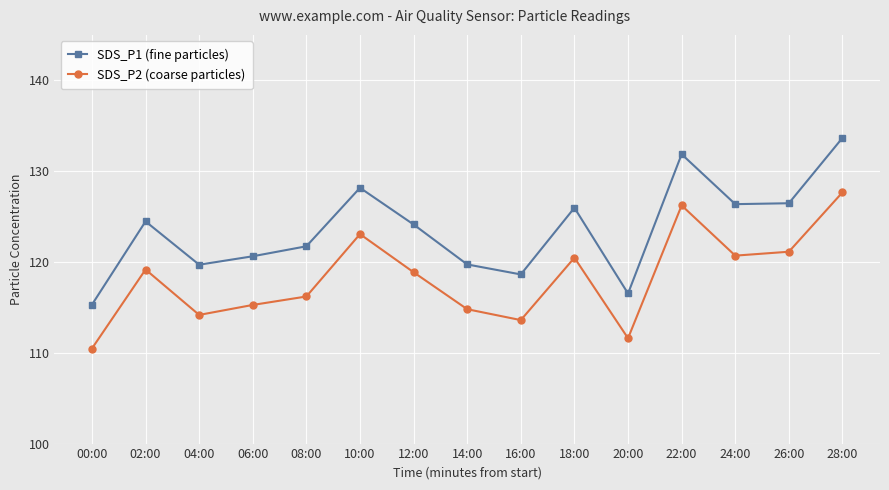

True or false: SDS_P2 (coarse particles) and SDS_P1 (fine particles) intersect in this chart.

False